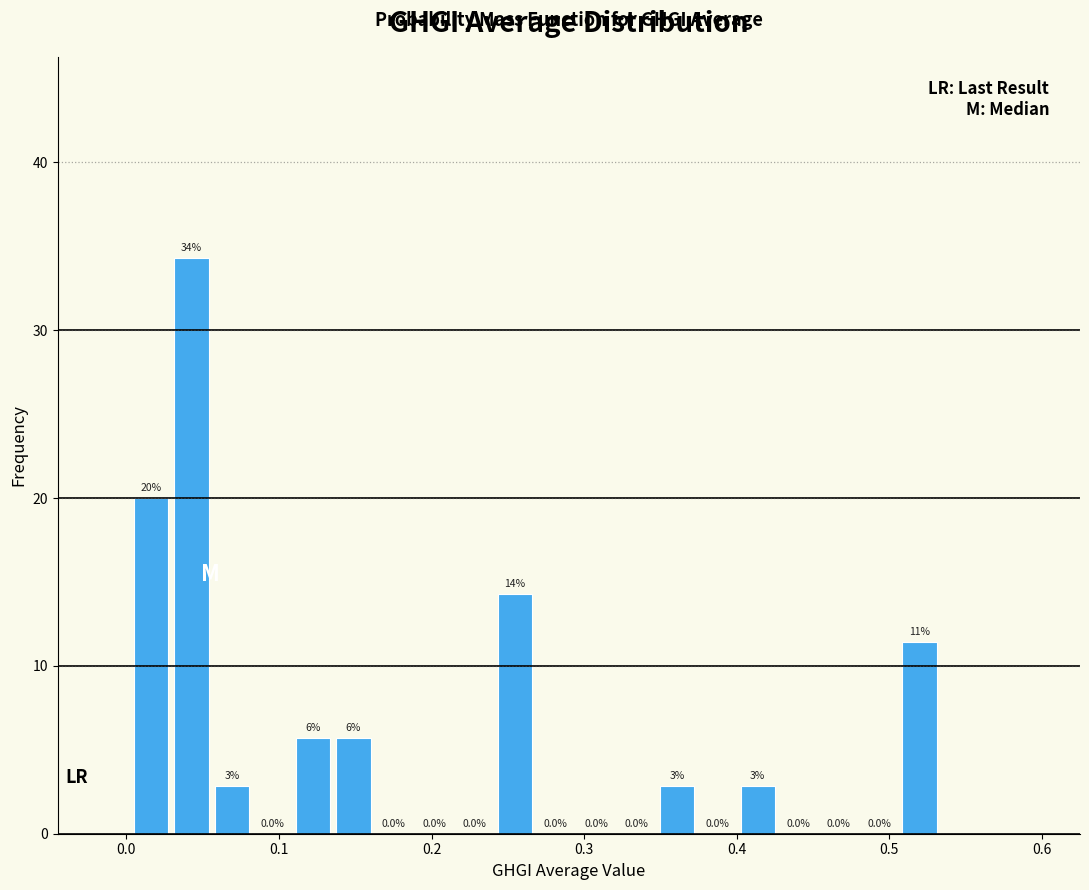

Around what value on the x-axis is the tallest bar? Give the approximate position of its centre, as read against the axis.

0.04